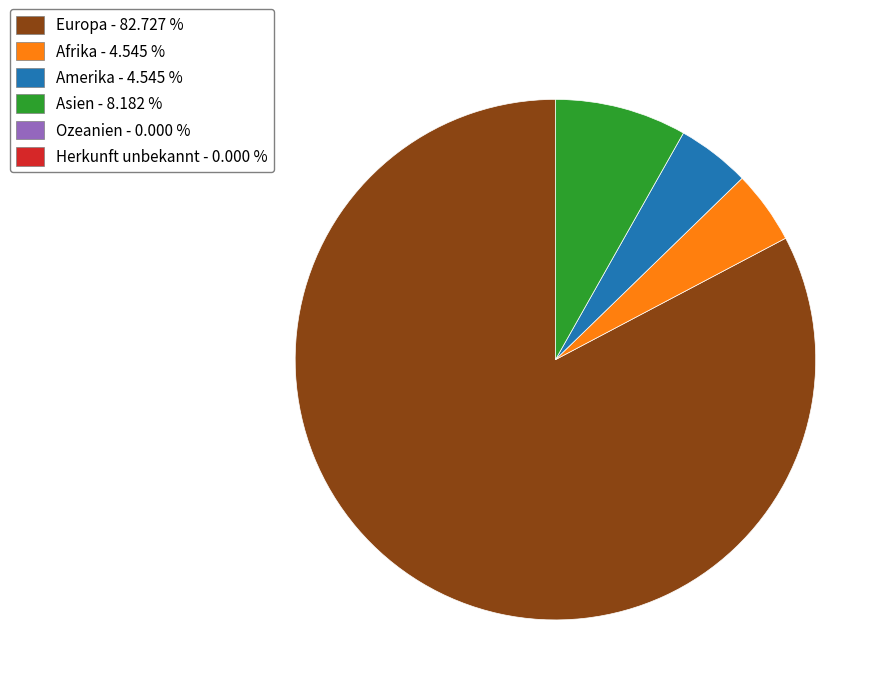

Is there a majority slice in this chart?

Yes